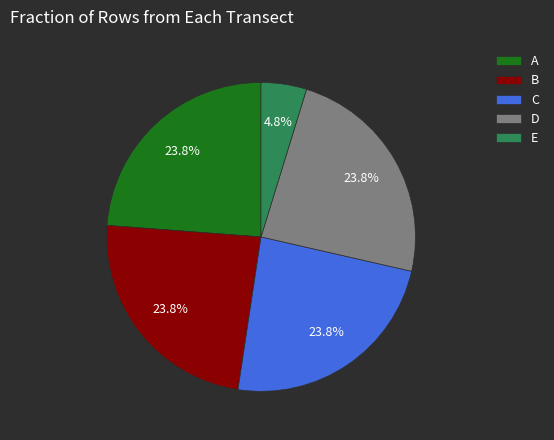

Which category has the smallest portion of the pie?

E